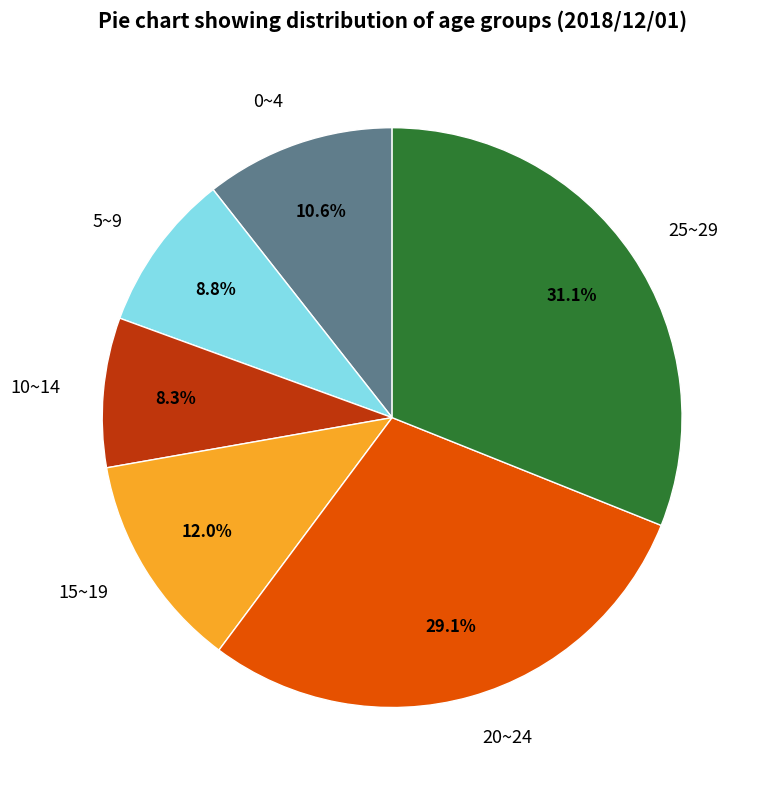

Count the number of slices in the pie.

6